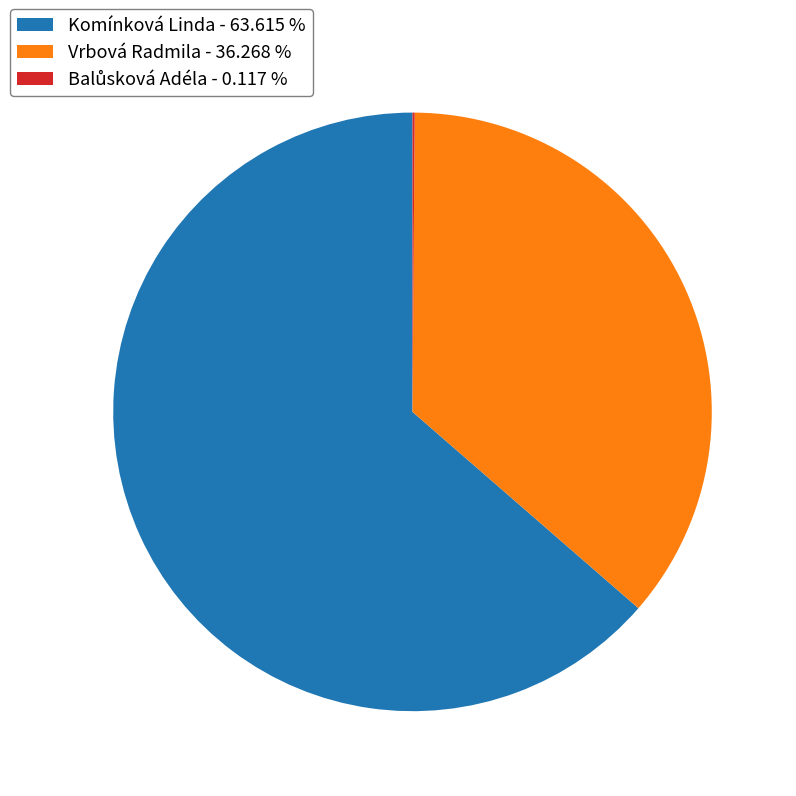

Which slice represents more than half of the pie?

Komínková Linda